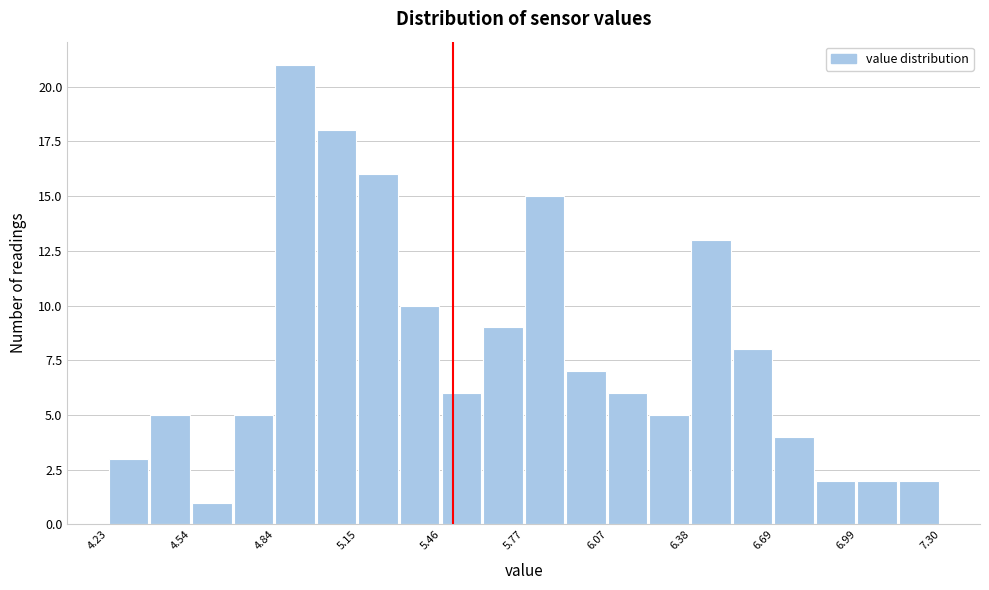

Read against the x-axis, roughly where is the centre of the tallest bar?

4.90